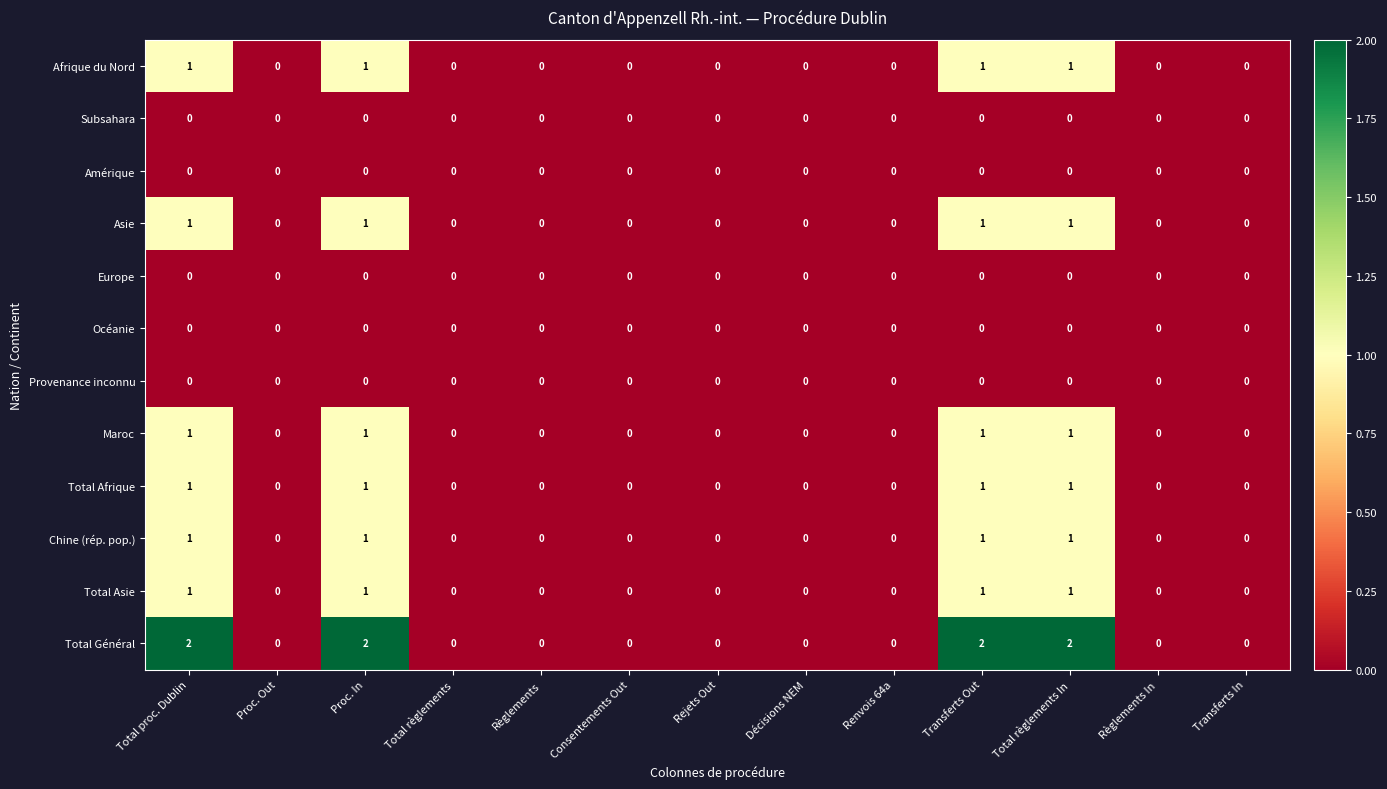

At how many categories does at least one series exceed 1?

4